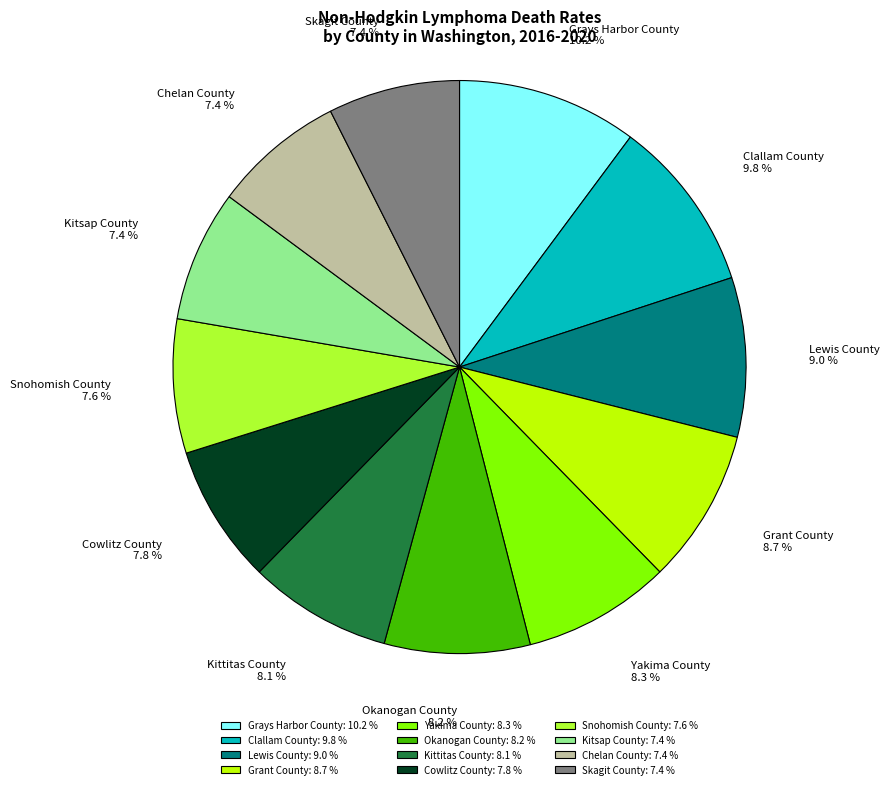

Between Grays Harbor County and Kitsap County, which is larger?

Grays Harbor County